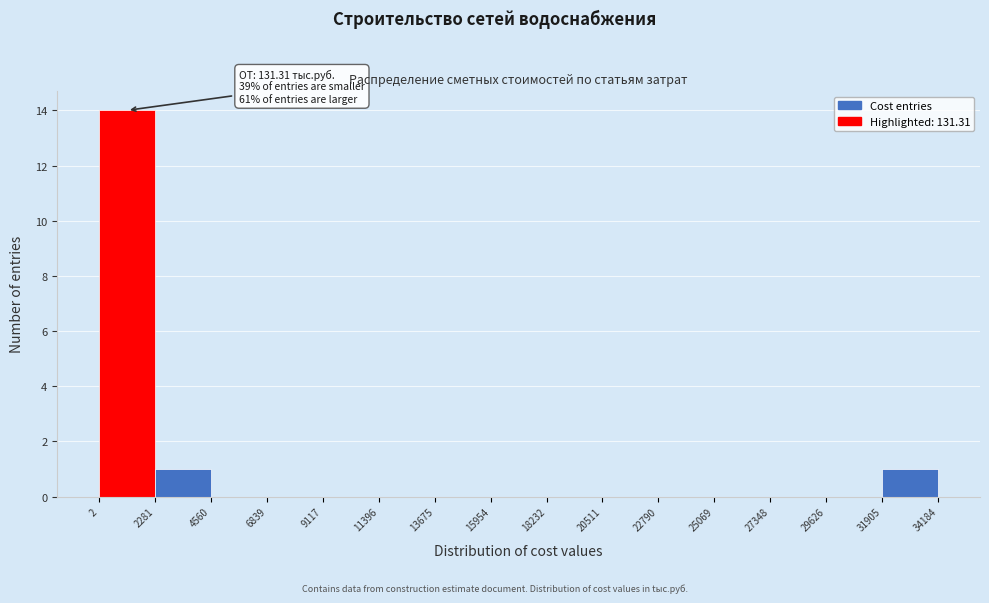

Over which range of the x-axis is the bar tallest?

2 to 2281